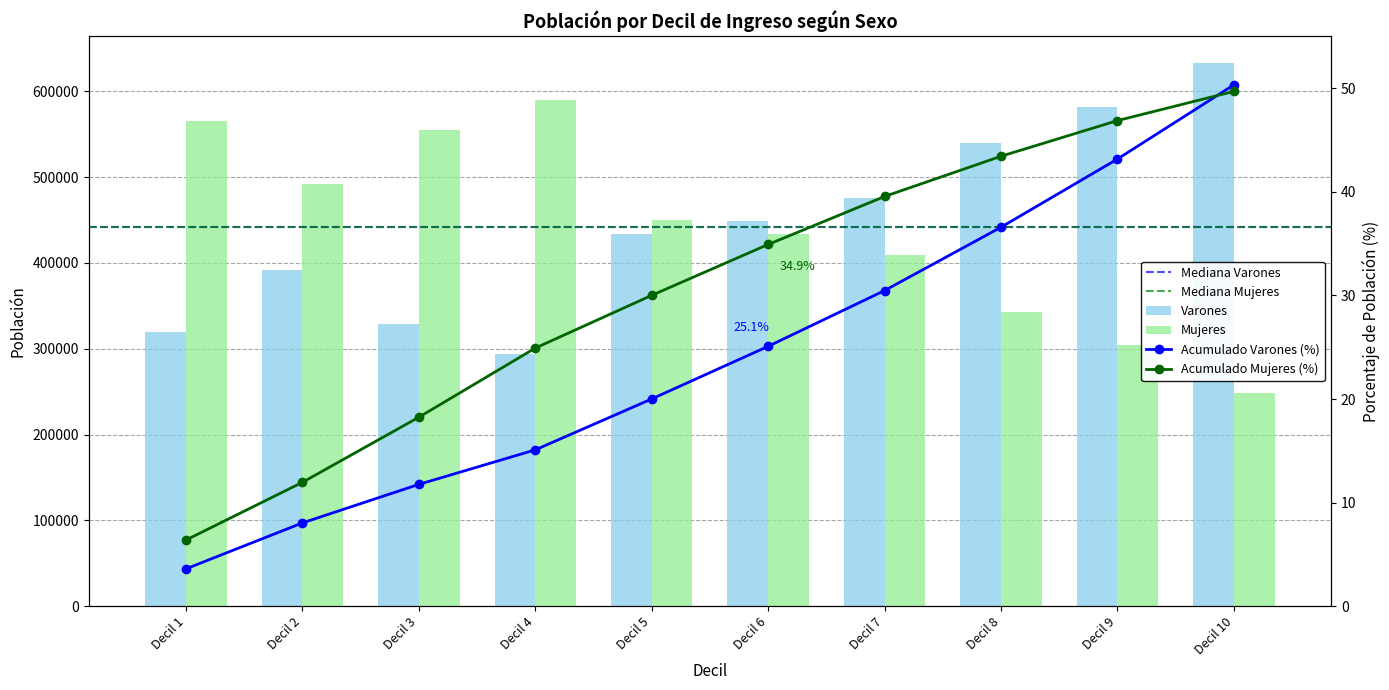

At Decil 9, list the series in order from smallest to largest.

Mujeres, Varones